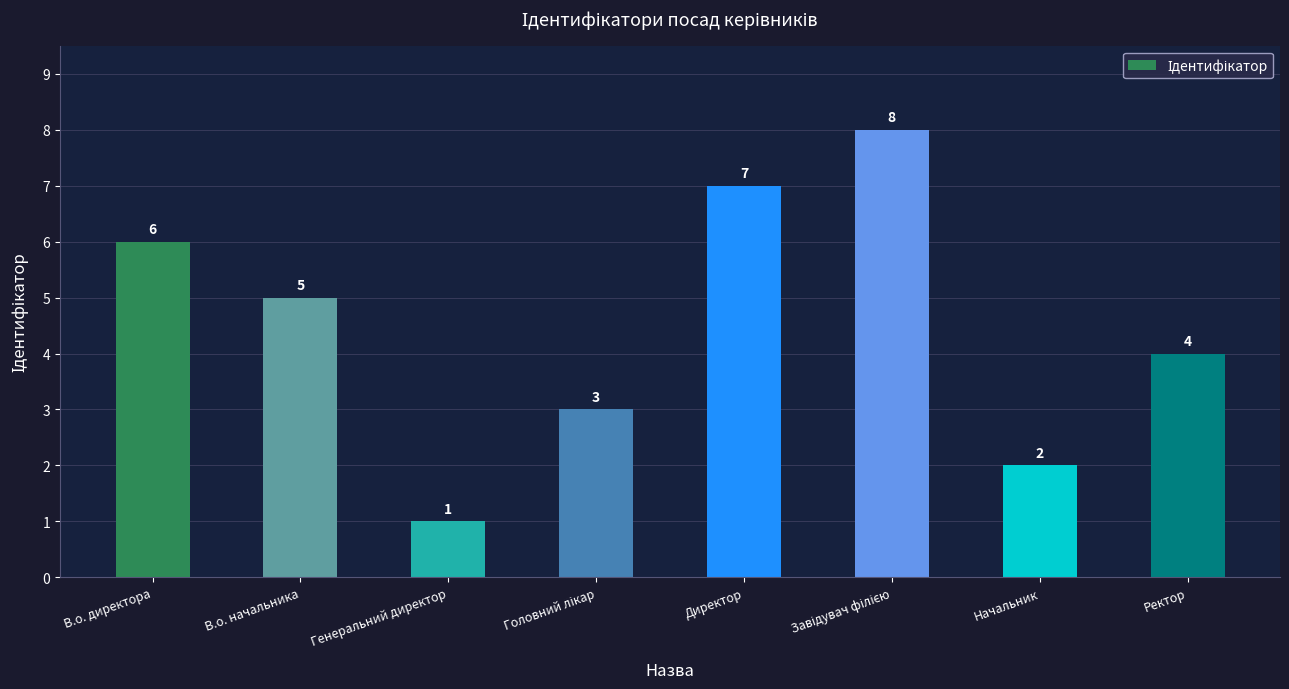

Which has a higher value, Ректор or Генеральний директор?

Ректор